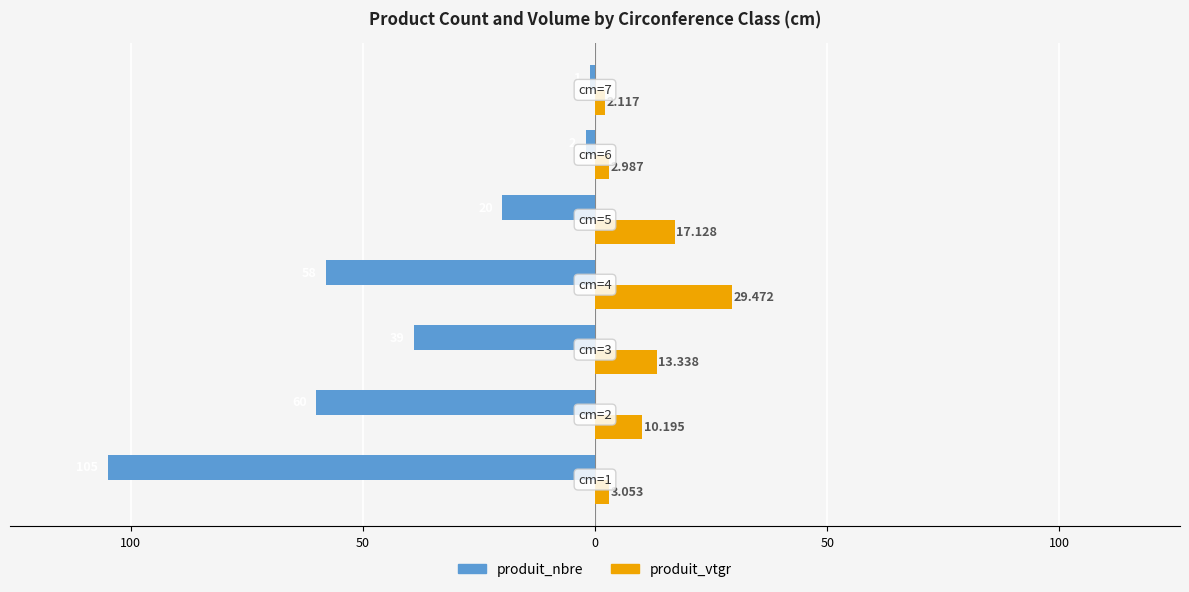

What is the maximum value shown in the chart?

29.5